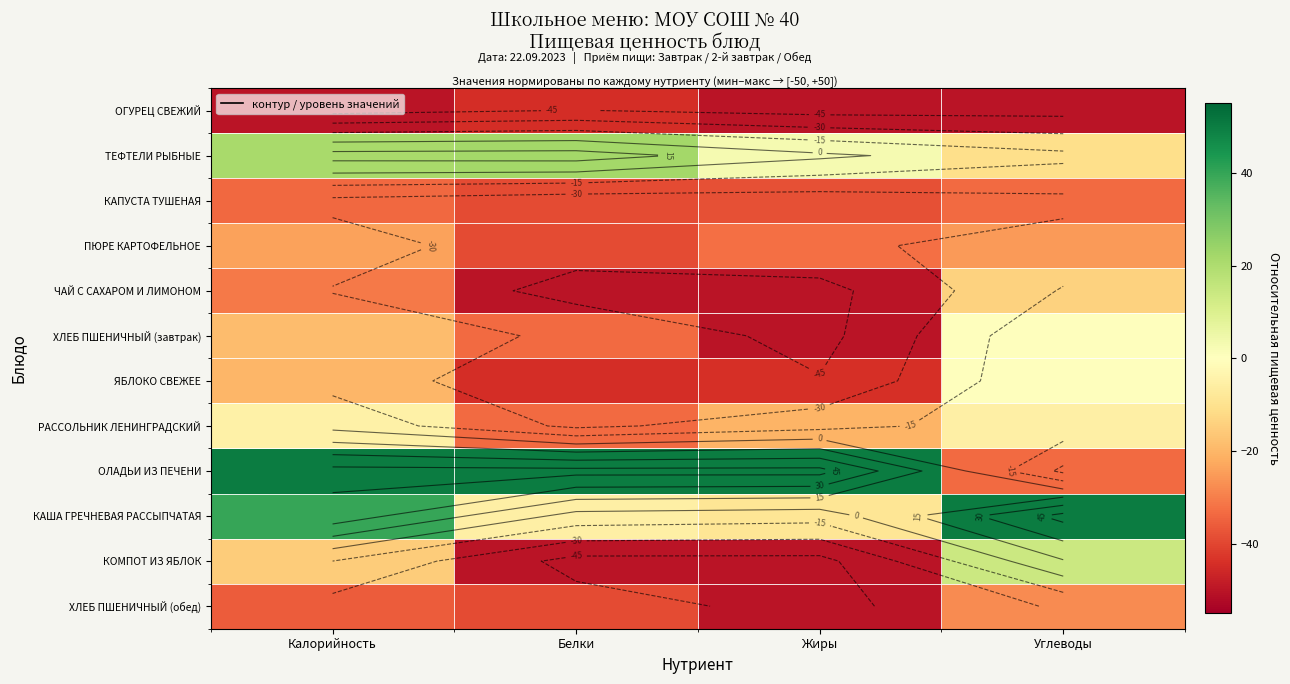

Rank the series at Калорийность from lowest to highest value.

ОГУРЕЦ СВЕЖИЙ, ХЛЕБ ПШЕНИЧНЫЙ (обед), КАПУСТА ТУШЕНАЯ, ЧАЙ С САХАРОМ И ЛИМОНОМ, ПЮРЕ КАРТОФЕЛЬНОЕ, ЯБЛОКО СВЕЖЕЕ, ХЛЕБ ПШЕНИЧНЫЙ (завтрак), КОМПОТ ИЗ ЯБЛОК, РАССОЛЬНИК ЛЕНИНГРАДСКИЙ, ТЕФТЕЛИ РЫБНЫЕ, КАША ГРЕЧНЕВАЯ РАССЫПЧАТАЯ, ОЛАДЬИ ИЗ ПЕЧЕНИ